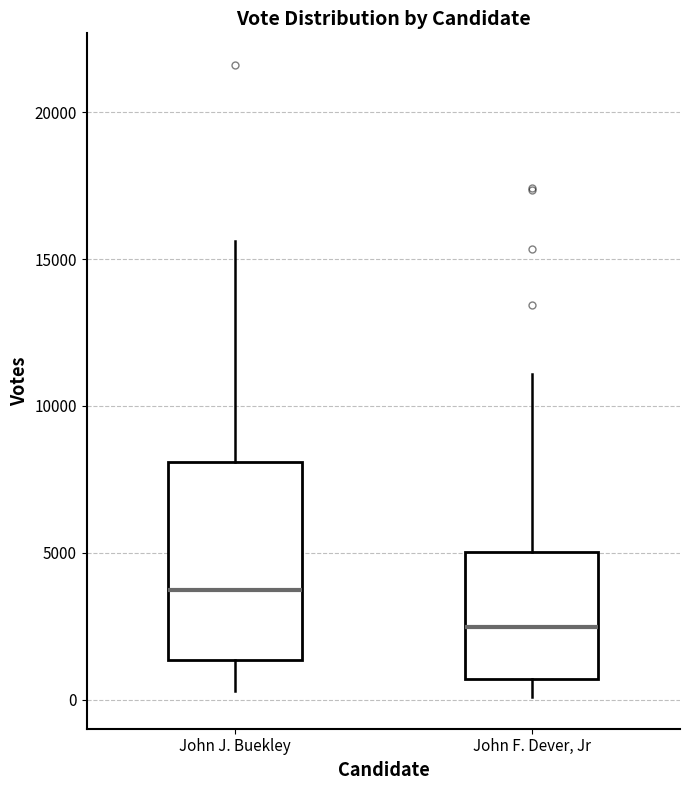

Which box has the lowest median line?

John F. Dever, Jr